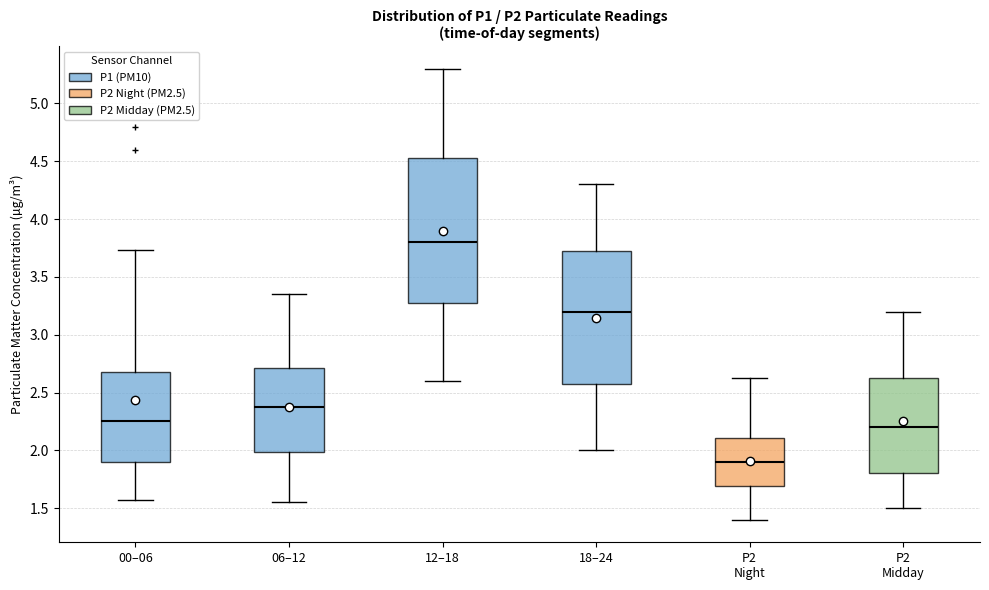

Reading left to right, transcribe this box plot: for each box, give where its median line is, the range the box spans, and where its two whiskers end, as read against the y-axis. The values are not printed on the chart, so give them approximately, as read against the axis.

00–06: median 2.25, box 1.90 to 2.70, whiskers 1.55 to 3.75
06–12: median 2.40, box 2.00 to 2.70, whiskers 1.55 to 3.35
12–18: median 3.80, box 3.30 to 4.55, whiskers 2.60 to 5.30
18–24: median 3.20, box 2.60 to 3.75, whiskers 2.00 to 4.30
P2 Night: median 1.90, box 1.70 to 2.10, whiskers 1.40 to 2.65
P2 Midday: median 2.20, box 1.80 to 2.65, whiskers 1.50 to 3.20